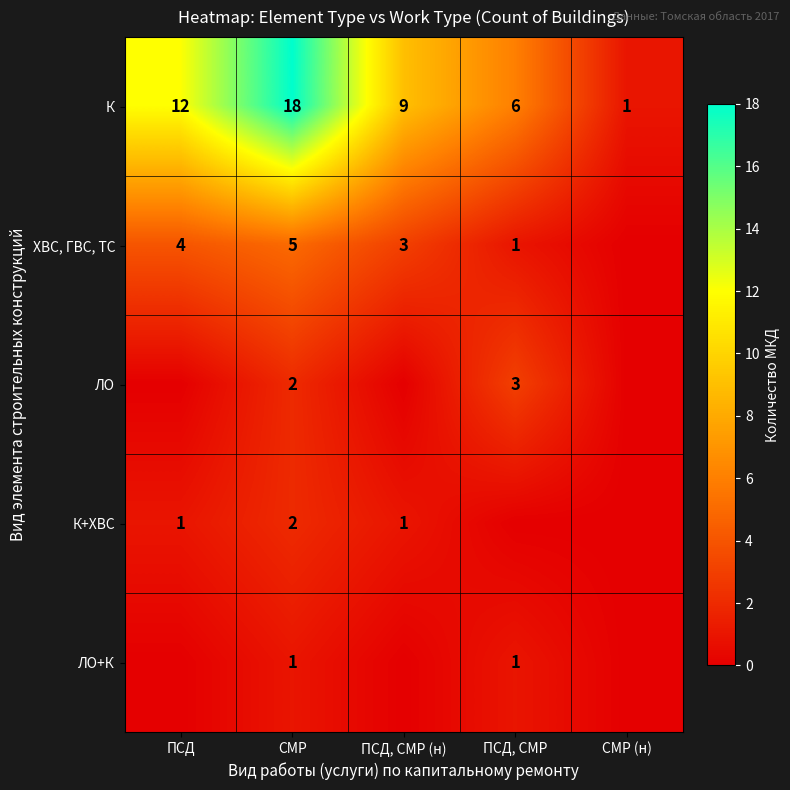

The К series shows 12 at ПСД. True or false?

True